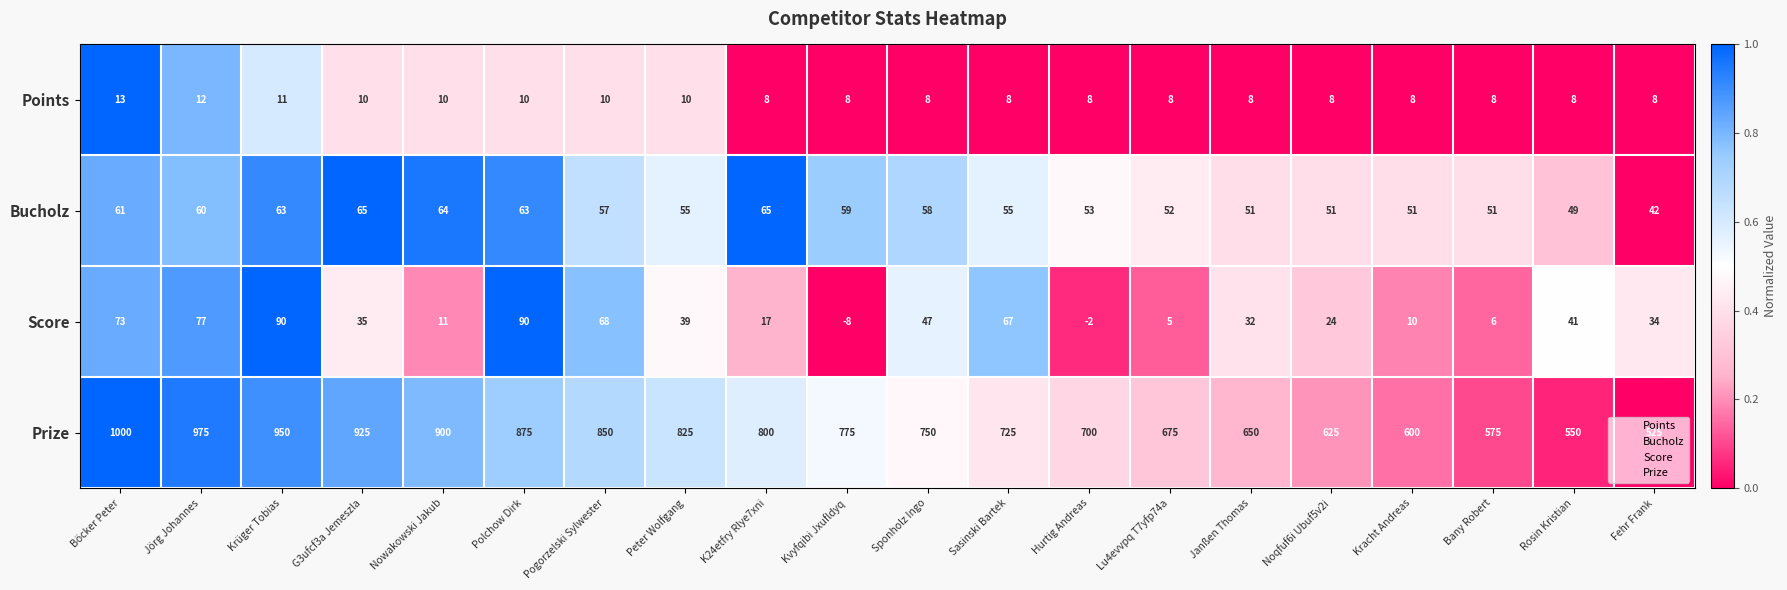

Rank the series by their maximum value, from lowest to highest.

Points, Bucholz, Score, Prize